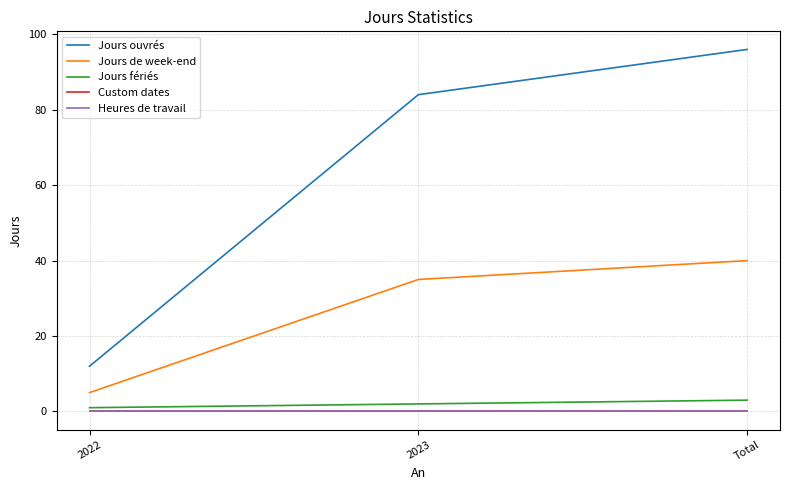

Which series changed the most between 2023 and Total?

Jours ouvrés